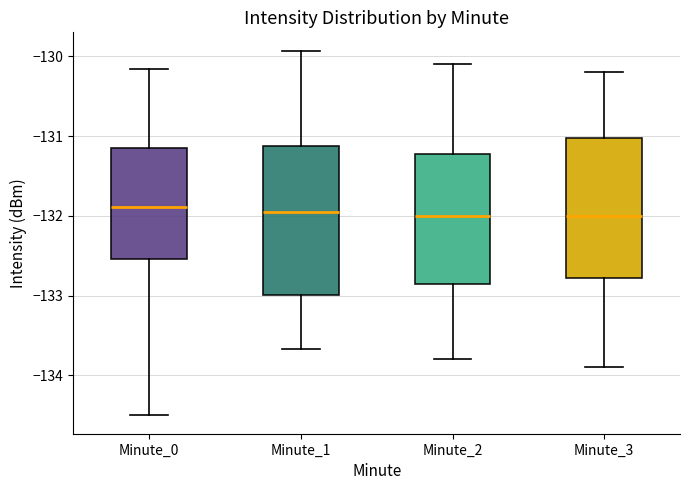

Which box is the tallest, from its lower edge to its upper edge?

Minute_1